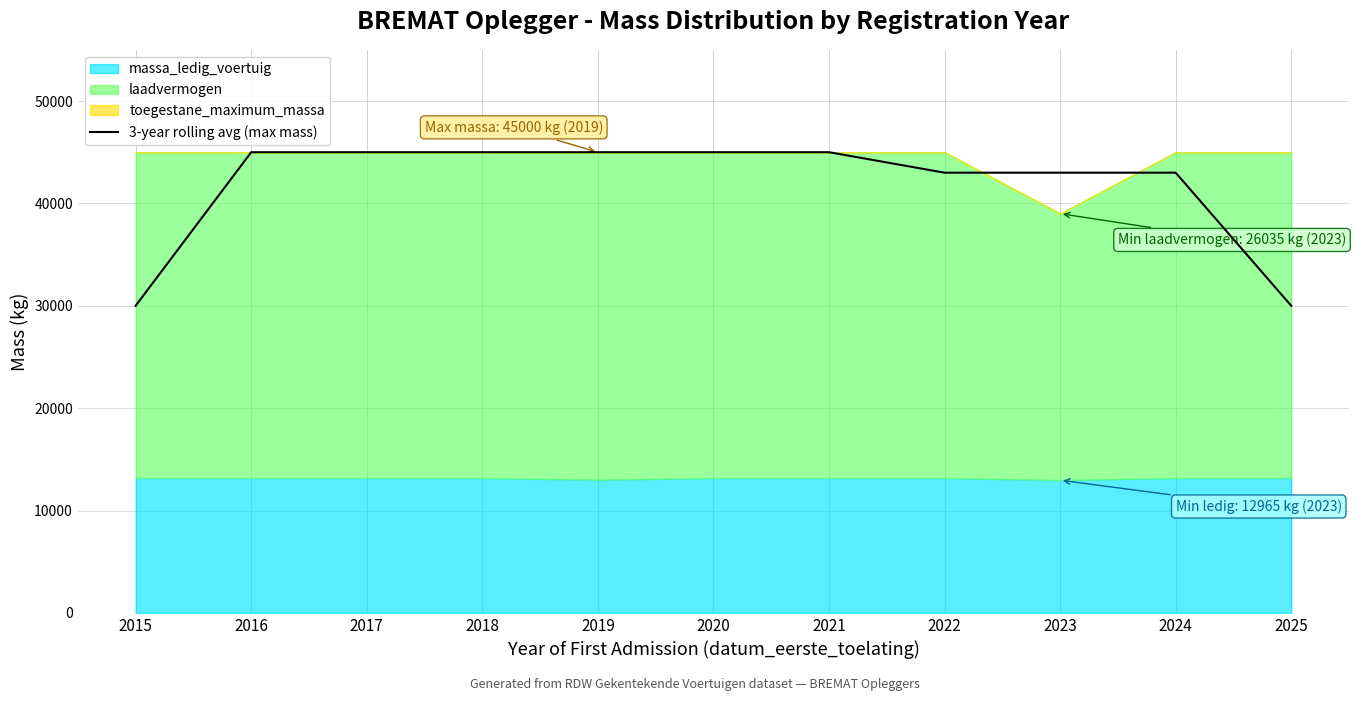

How many values are below 45000?

5